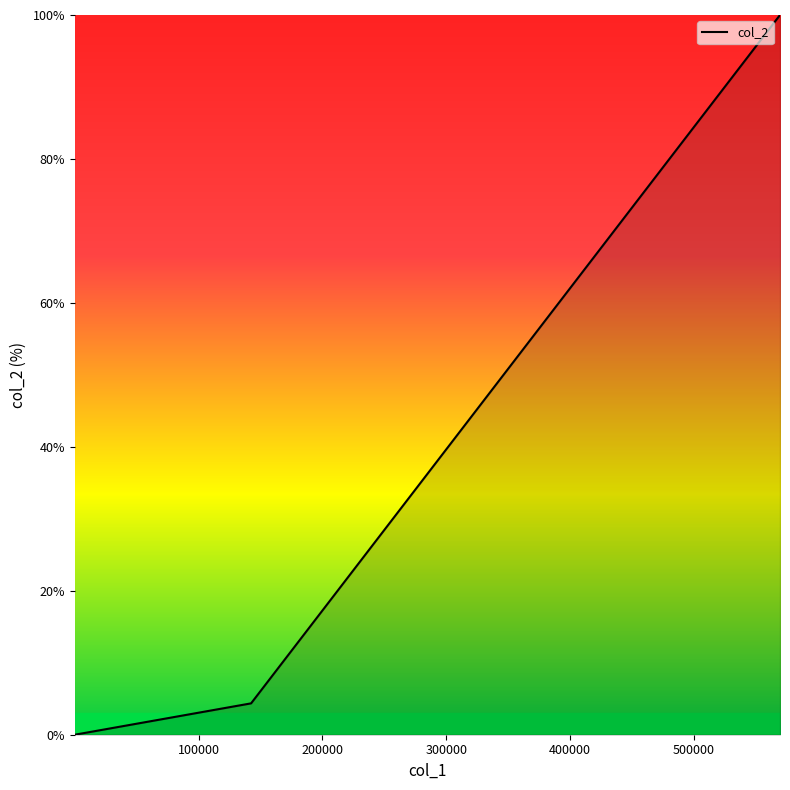

What is the sum of all values?

104.4